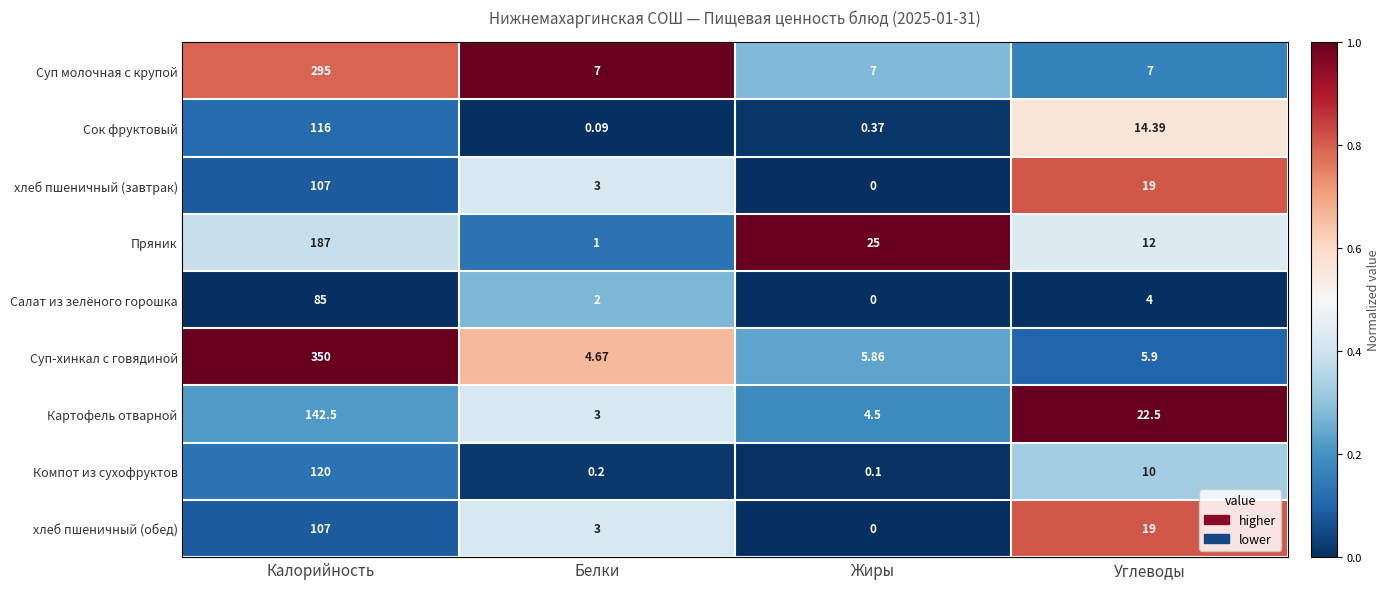

Rank the categories by Компот из сухофруктов value from lowest to highest.

Жиры, Белки, Углеводы, Калорийность